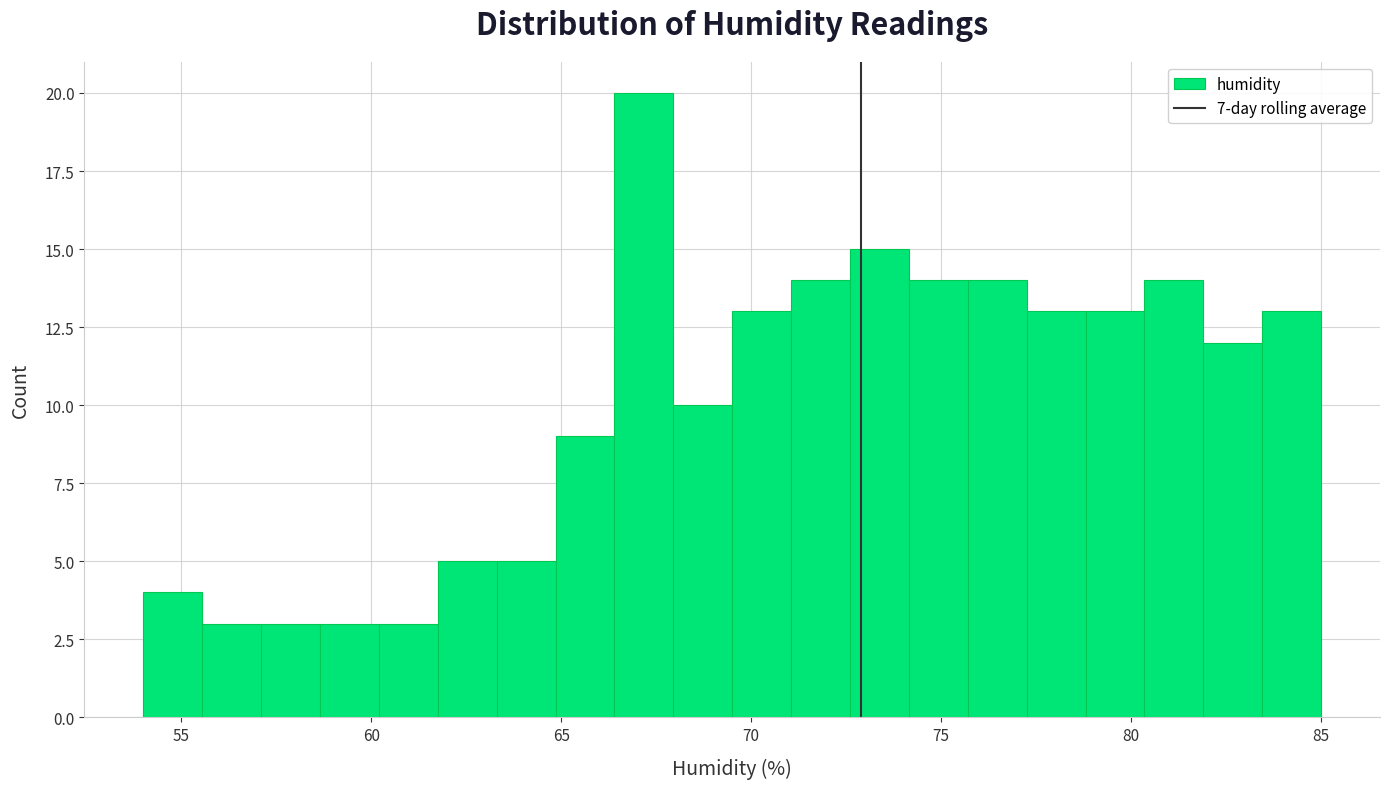

Read against the x-axis, roughly where is the centre of the tallest bar?

67.0